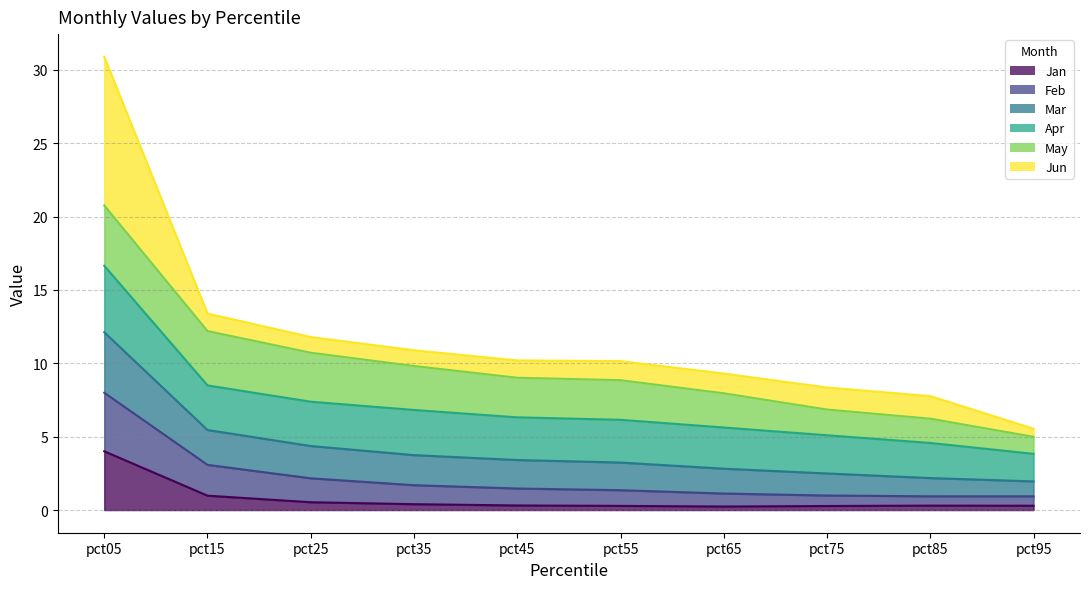

Which category has the highest value across all series?

pct05